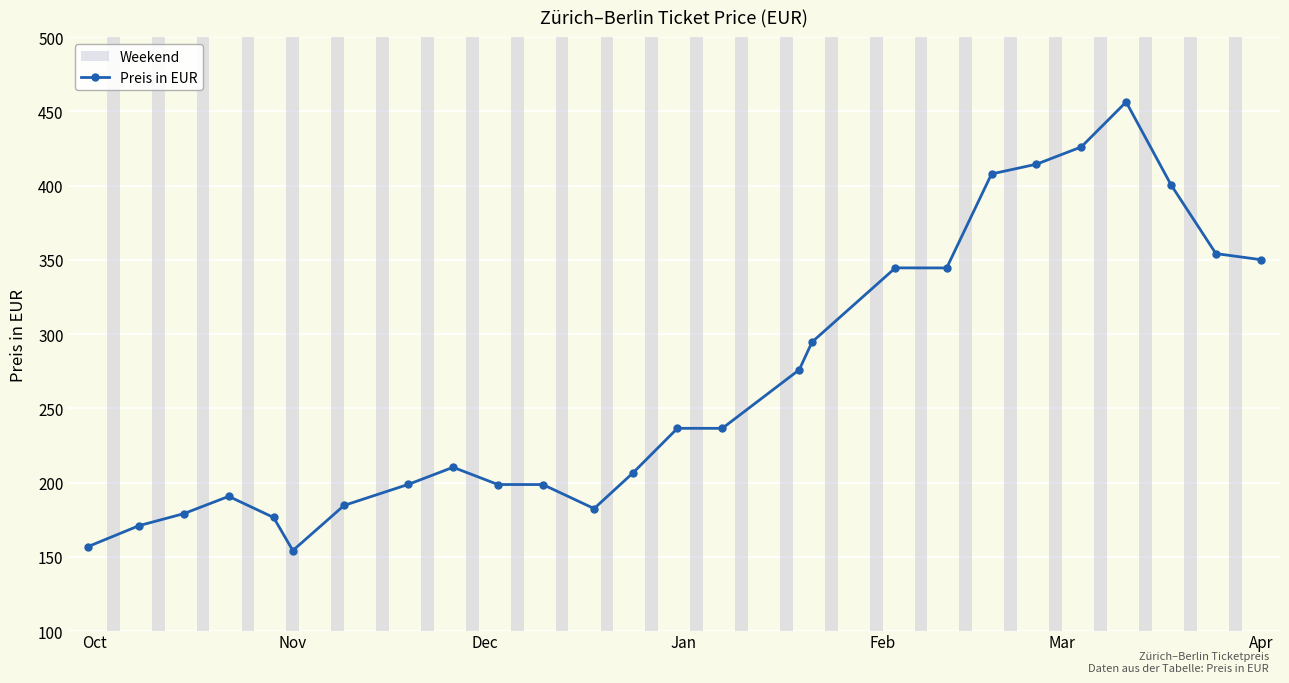

What is the value of the 2nd point from the left?

171.1